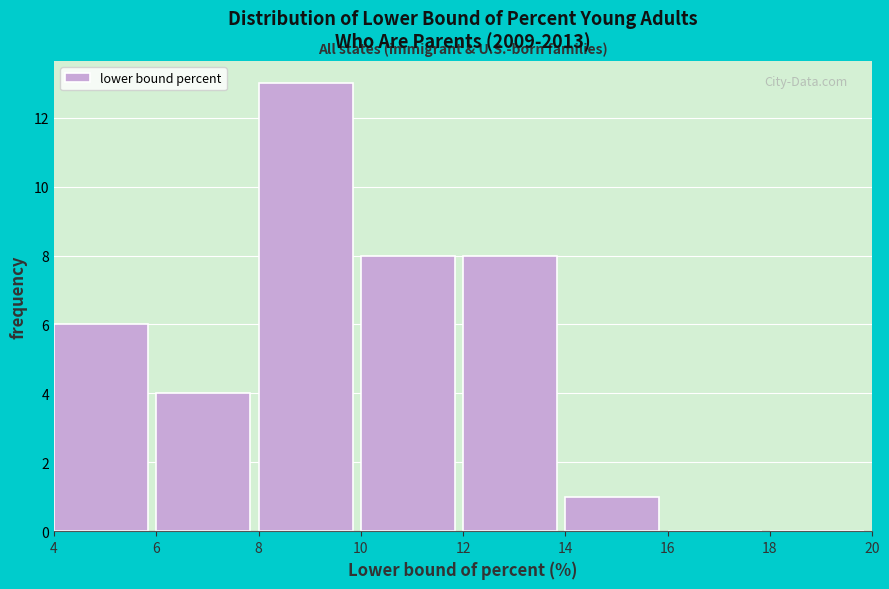

Reading left to right, list every bar in this chart as the range it spans on the x-axis followed by its height. The values are not printed on the chart, so give them approximately, as read against the axis.

4 to 6: 6
6 to 8: 4
8 to 10: 13
10 to 12: 8
12 to 14: 8
14 to 16: 1
16 to 18: 0
18 to 20: 0